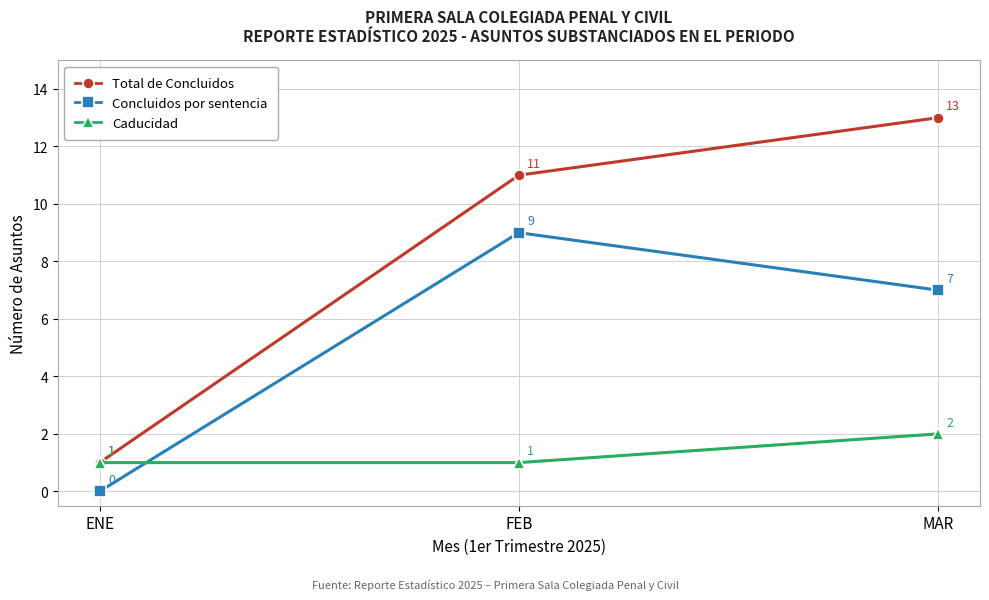

Rank the categories by Concluidos por sentencia value from lowest to highest.

ENE, MAR, FEB